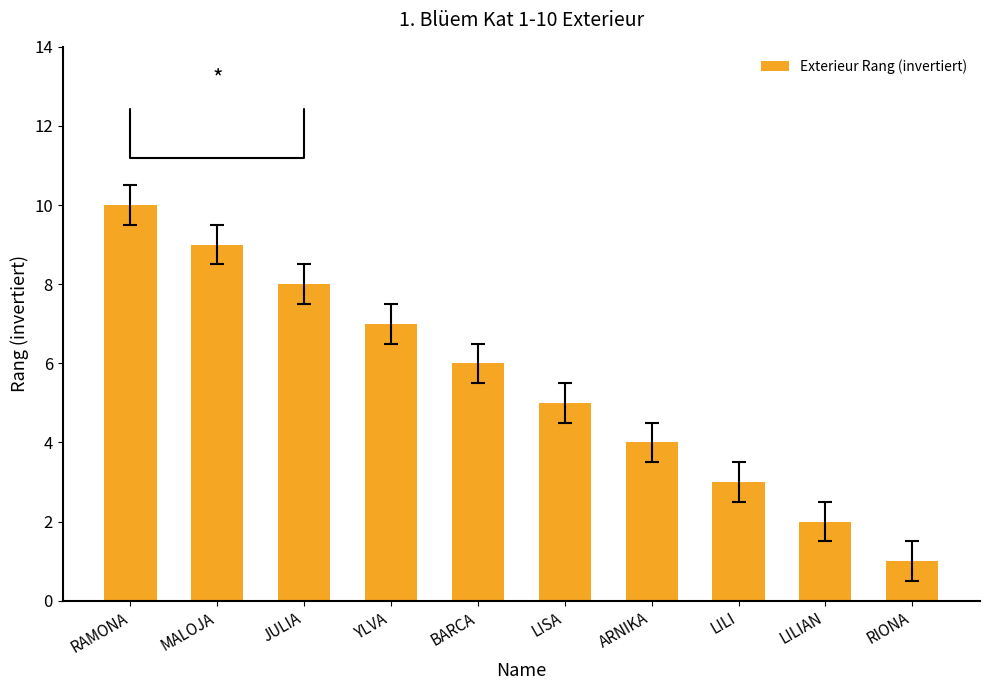

Reading left to right, transcribe all the data shown in this chart.

RAMONA=10	MALOJA=9	JULIA=8	YLVA=7	BARCA=6	LISA=5	ARNIKA=4	LILI=3	LILIAN=2	RIONA=1